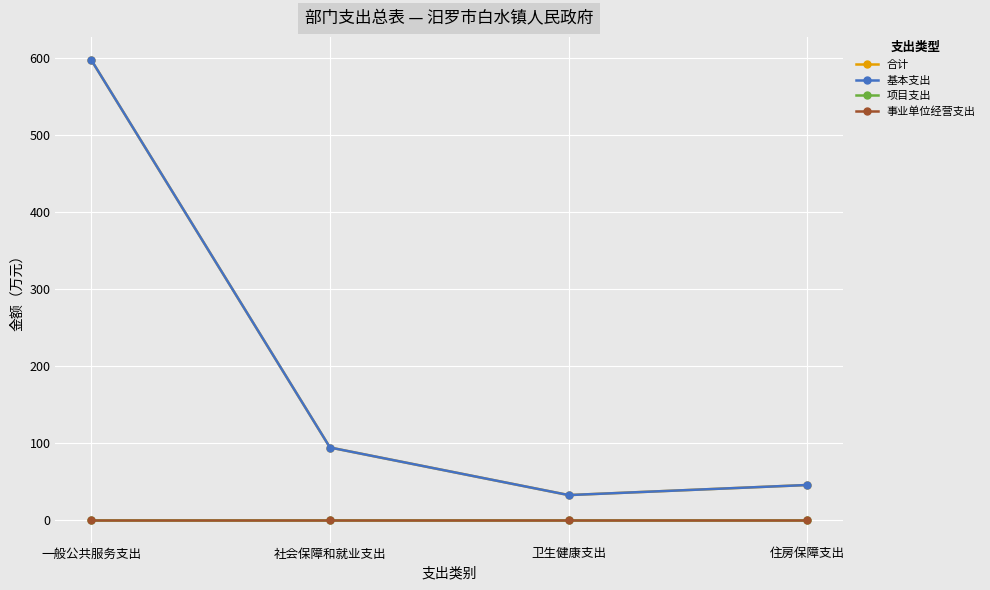

What is the label of the 4th point from the right?

一般公共服务支出